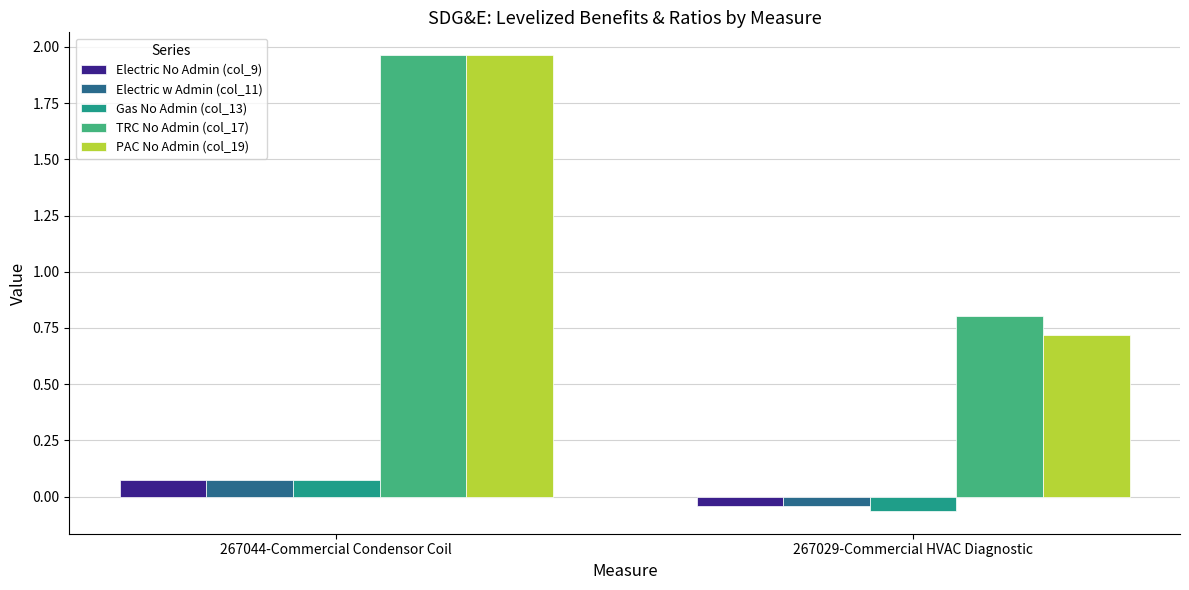

Where does the Gas No Admin (col_13) series first go above 0?

267044-Commercial Condensor Coil